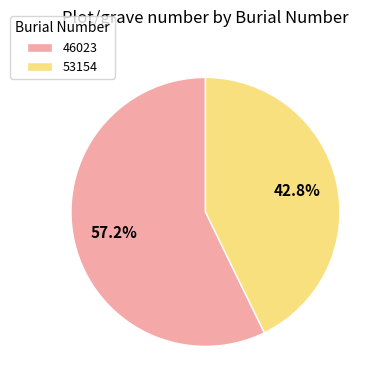

How many segments does this pie chart have?

2